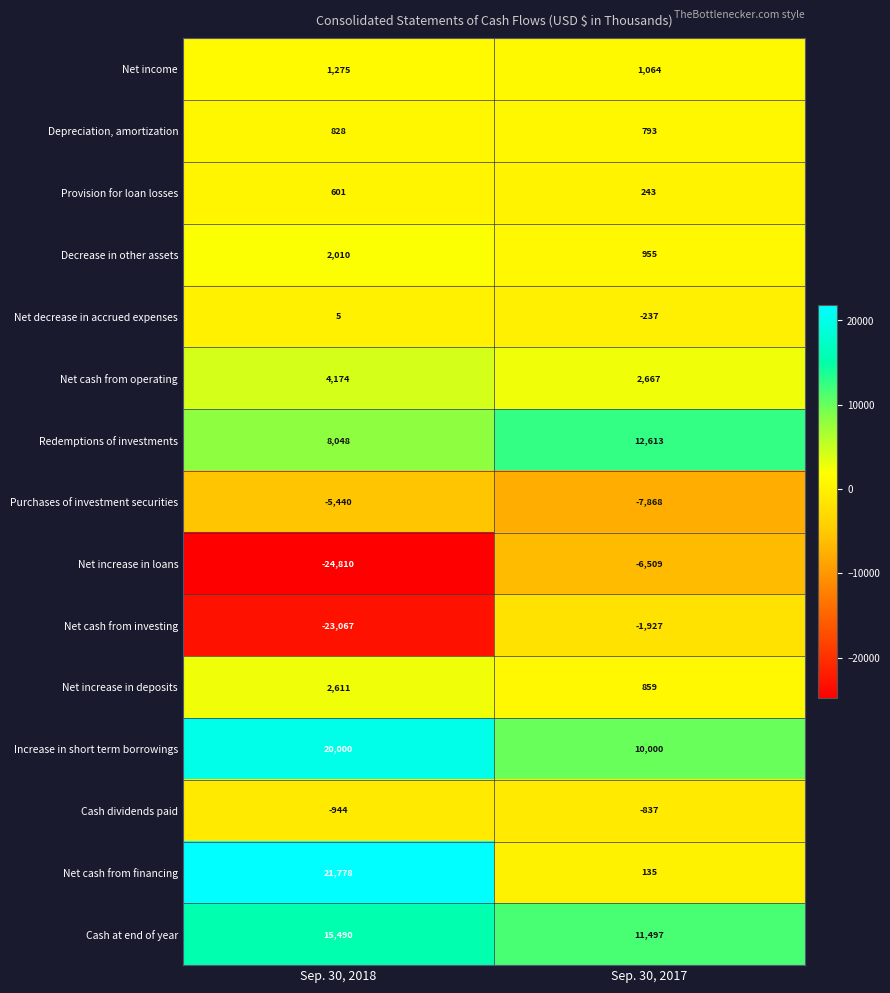

Which series changed the most between Sep. 30, 2018 and Sep. 30, 2017?

Net cash from financing